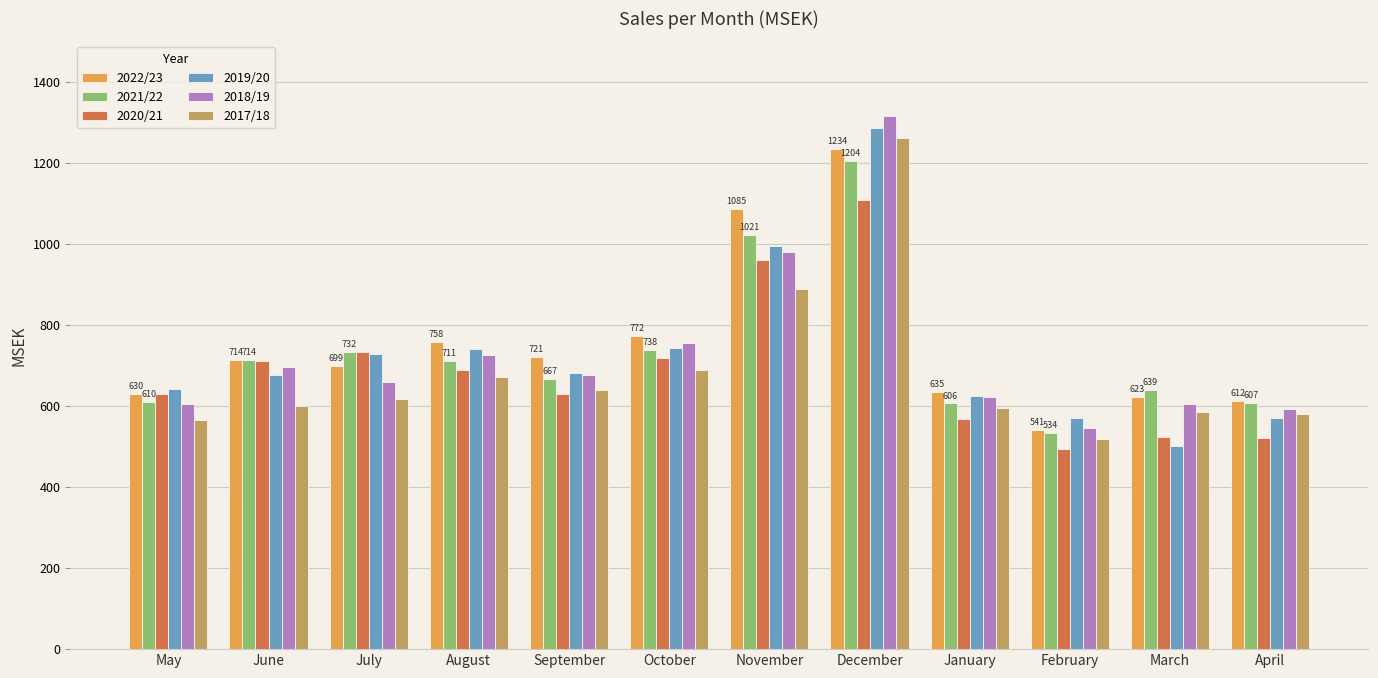

What is the difference between the maximum and minimum values in the 2022/23 series?

693